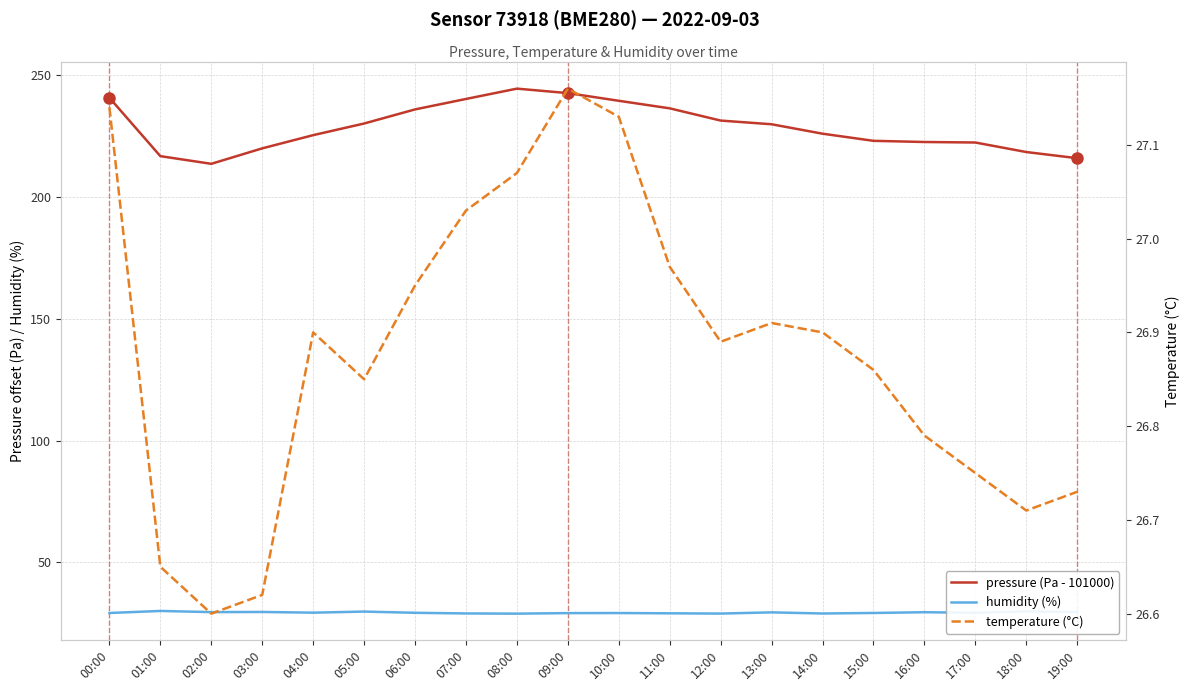

Which series changed the most between 18:00 and 19:00?

pressure (Pa - 101000)